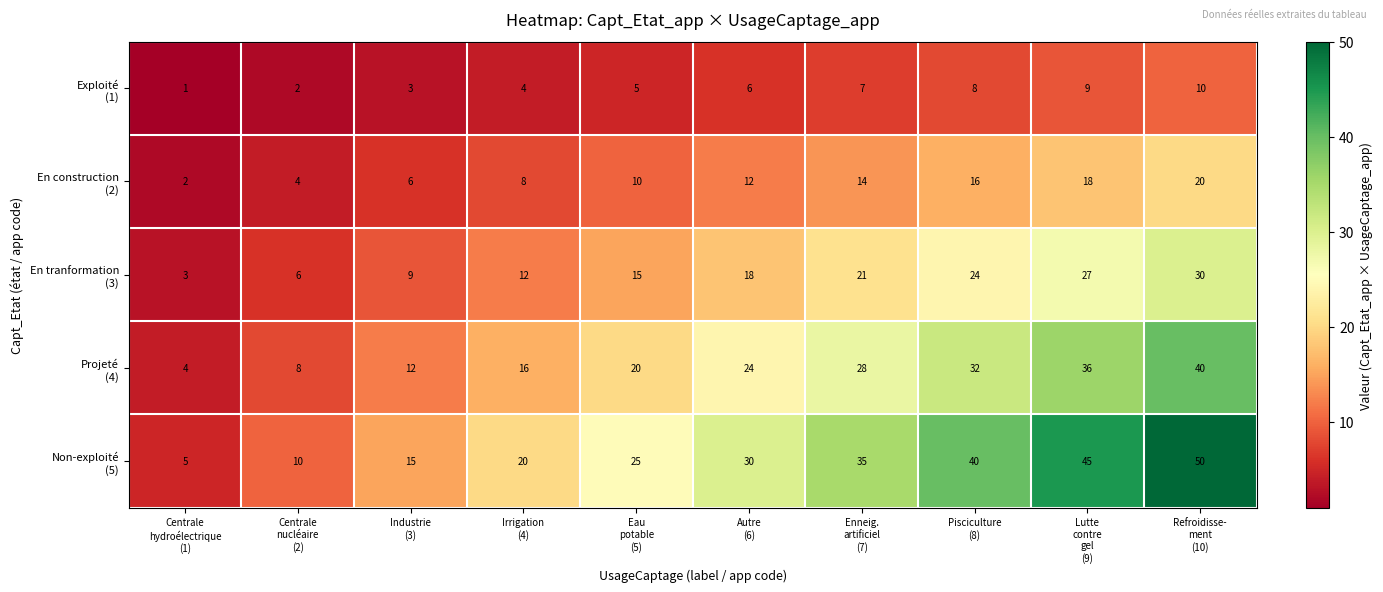

At how many categories does at least one series exceed 1?

10